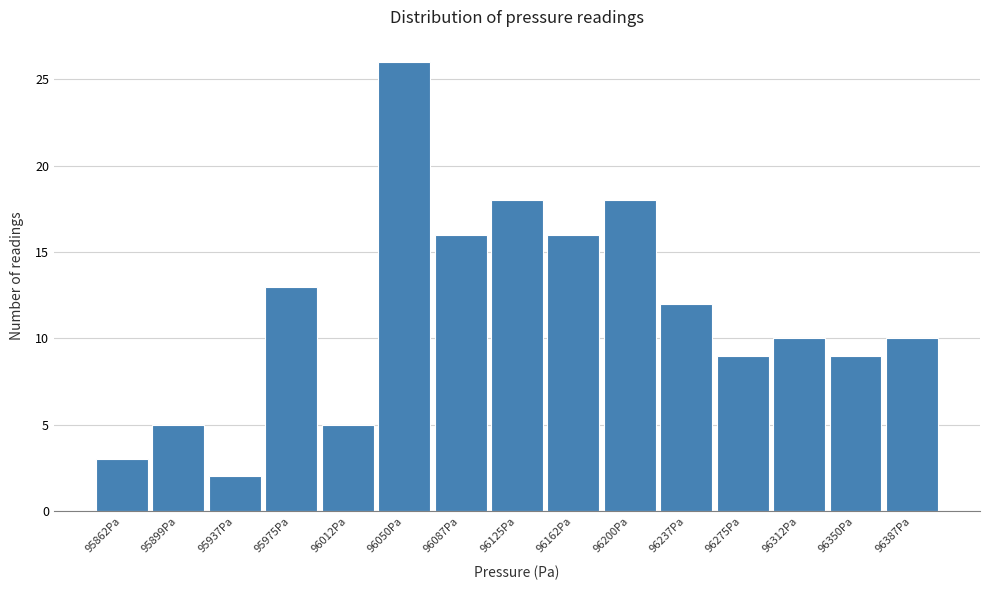

Reading right to left, list all the values displayed in this chart.

96387Pa=10	96350Pa=9	96312Pa=10	96275Pa=9	96237Pa=12	96200Pa=18	96162Pa=16	96125Pa=18	96087Pa=16	96050Pa=26	96012Pa=5	95975Pa=13	95937Pa=2	95899Pa=5	95862Pa=3